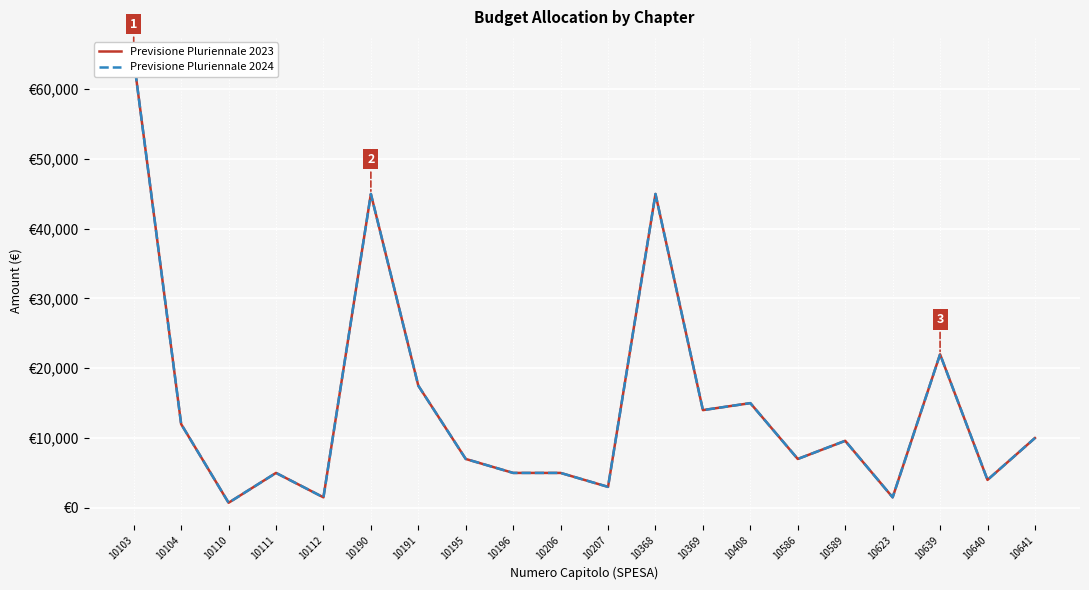

Is this an area chart (filled region under the line)?

No